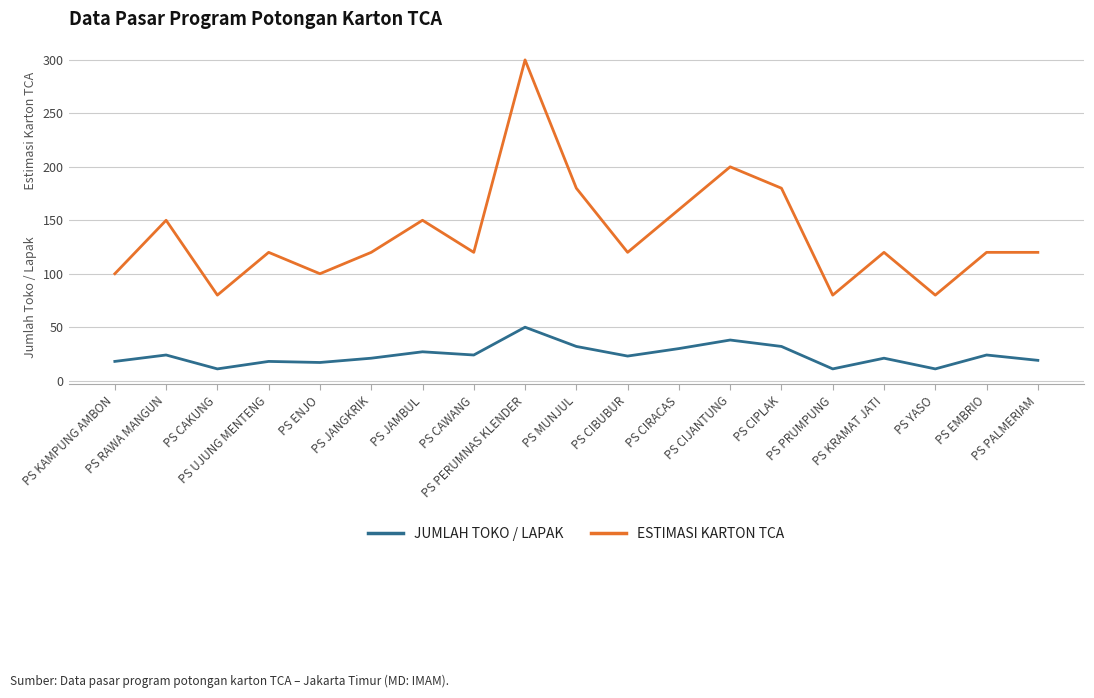

What is the highest value of the JUMLAH TOKO / LAPAK series?

50